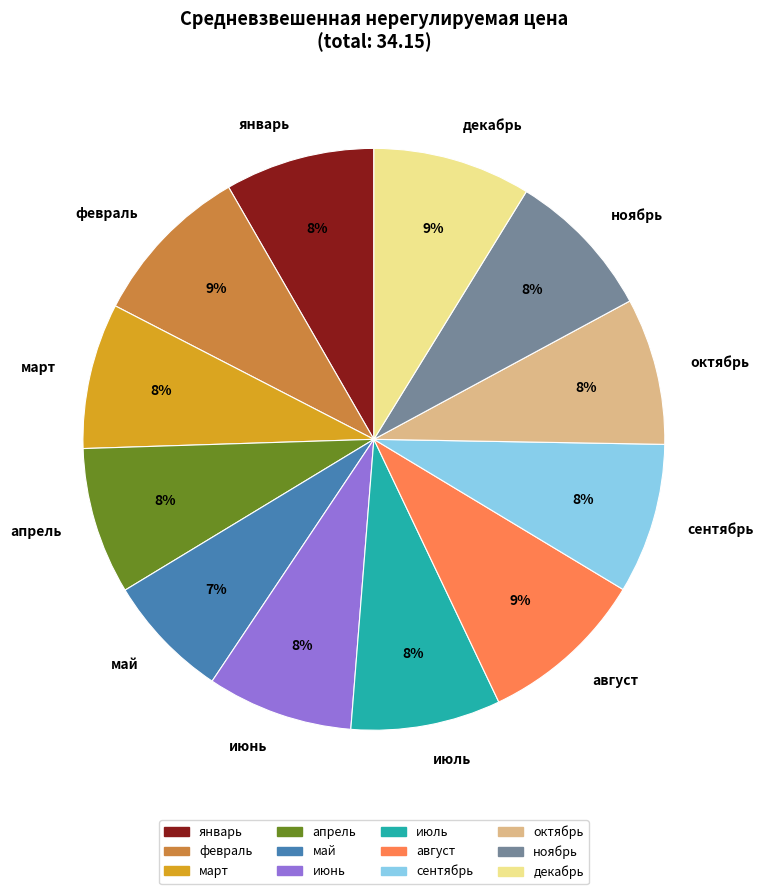

Is the sum of февраль and август greater than half?

No